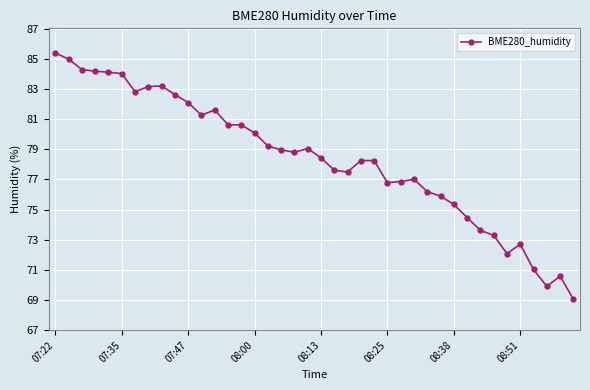

What is the value of the 8th point from the left?

83.2